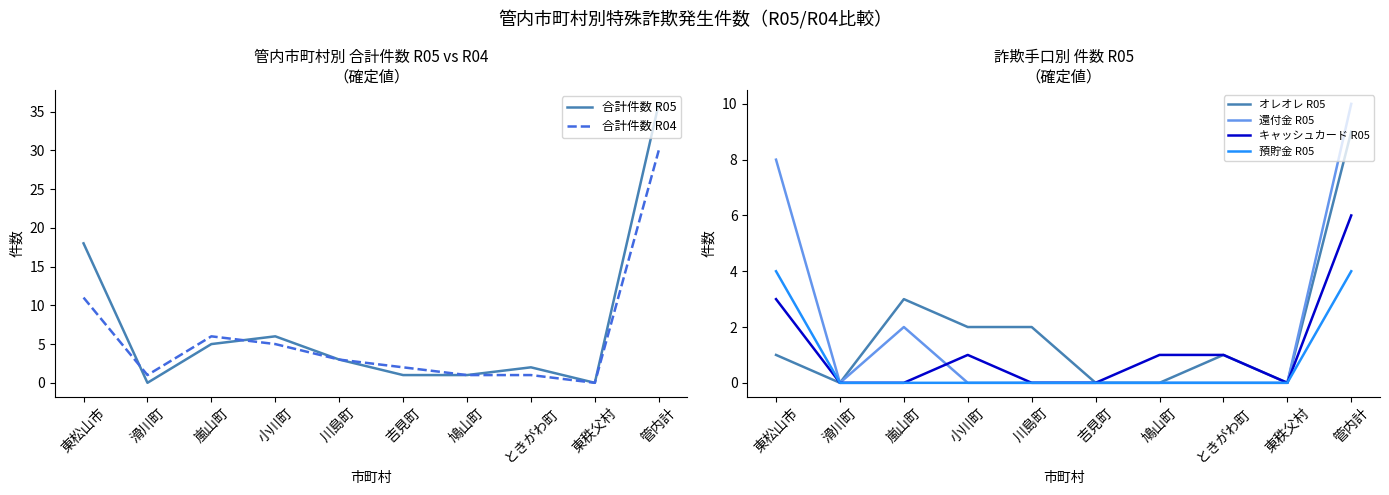

Reading right to left, list all the values displayed in this chart.

合計件数 R05: 管内計=36	東秩父村=0	ときがわ町=2	鳩山町=1	吉見町=1	川島町=3	小川町=6	嵐山町=5	滑川町=0	東松山市=18
合計件数 R04: 管内計=30	東秩父村=0	ときがわ町=1	鳩山町=1	吉見町=2	川島町=3	小川町=5	嵐山町=6	滑川町=1	東松山市=11
オレオレ R05: 管内計=9	東秩父村=0	ときがわ町=1	鳩山町=0	吉見町=0	川島町=2	小川町=2	嵐山町=3	滑川町=0	東松山市=1
還付金 R05: 管内計=10	東秩父村=0	ときがわ町=0	鳩山町=0	吉見町=0	川島町=0	小川町=0	嵐山町=2	滑川町=0	東松山市=8
キャッシュカード R05: 管内計=6	東秩父村=0	ときがわ町=1	鳩山町=1	吉見町=0	川島町=0	小川町=1	嵐山町=0	滑川町=0	東松山市=3
預貯金 R05: 管内計=4	東秩父村=0	ときがわ町=0	鳩山町=0	吉見町=0	川島町=0	小川町=0	嵐山町=0	滑川町=0	東松山市=4